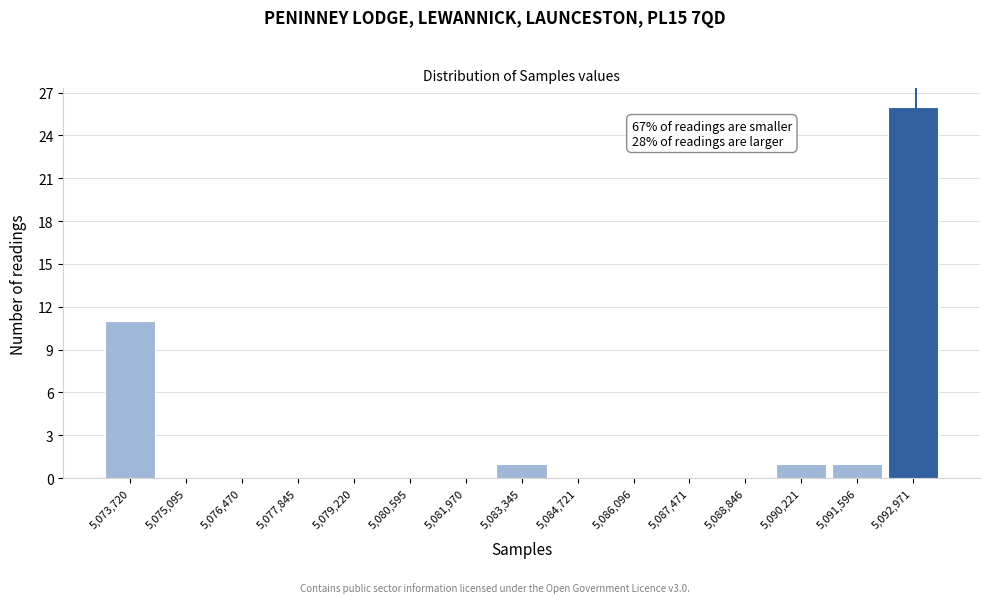

Reading right to left, what are all the values shown in this chart?

5,092,971=26	5,091,596=1	5,090,221=1	5,088,846=0	5,087,471=0	5,086,096=0	5,084,721=0	5,083,345=1	5,081,970=0	5,080,595=0	5,079,220=0	5,077,845=0	5,076,470=0	5,075,095=0	5,073,720=11